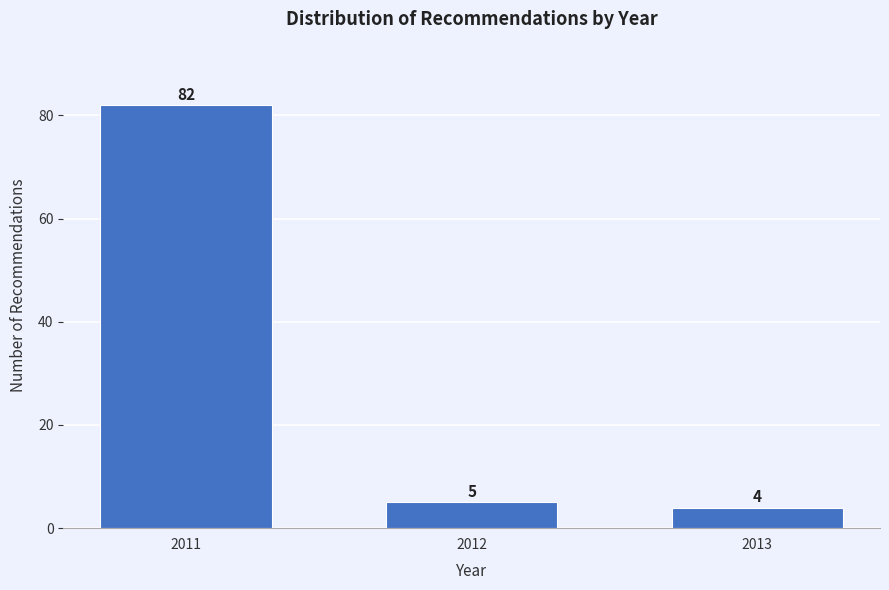

Reading left to right, extract all data points from this chart.

2011=82	2012=5	2013=4